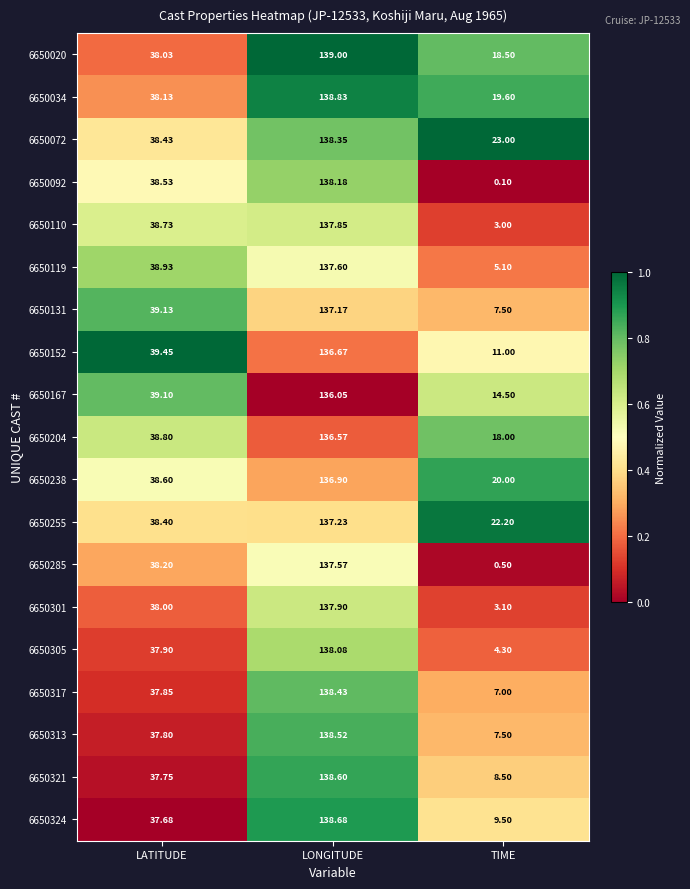

Which category has the highest value across all series?

LONGITUDE